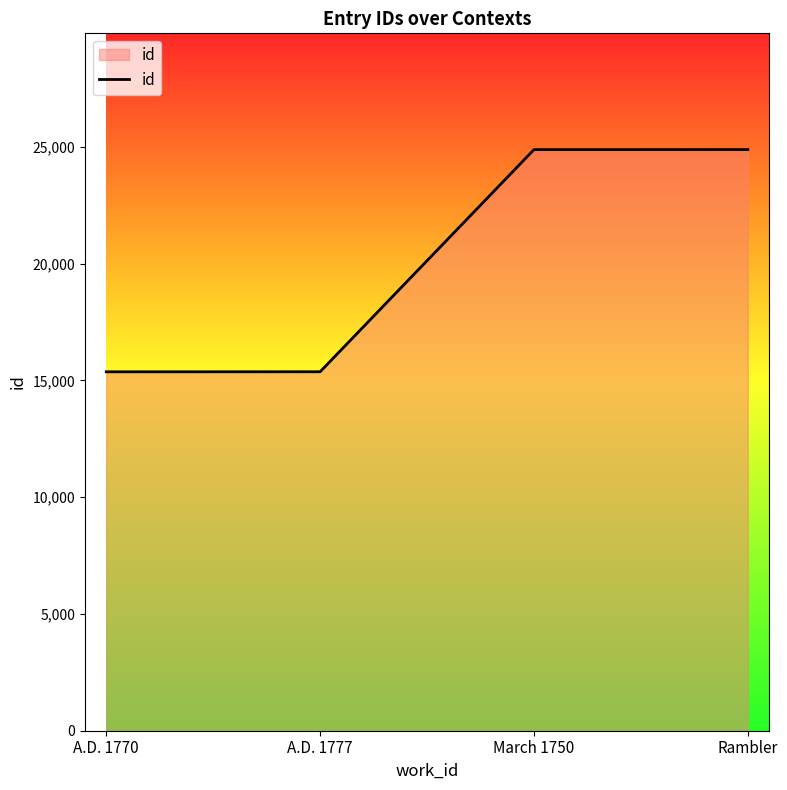

How many categories are shown in the chart?

4